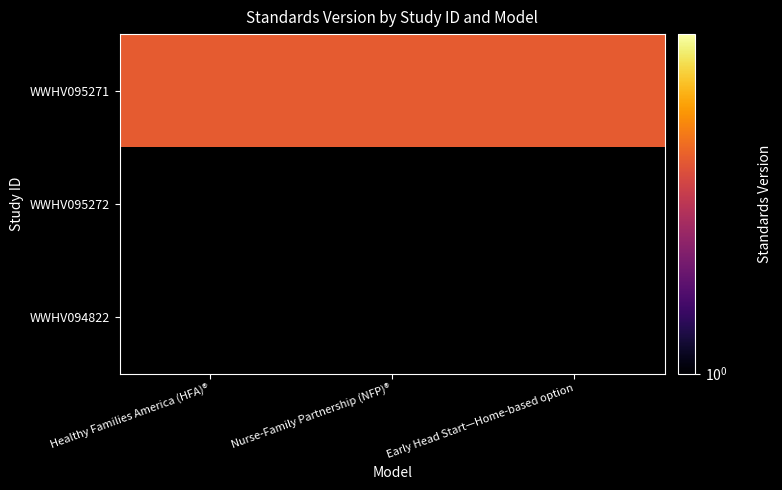

At which category does the chart reach its peak across all series?

Healthy Families America (HFA)®